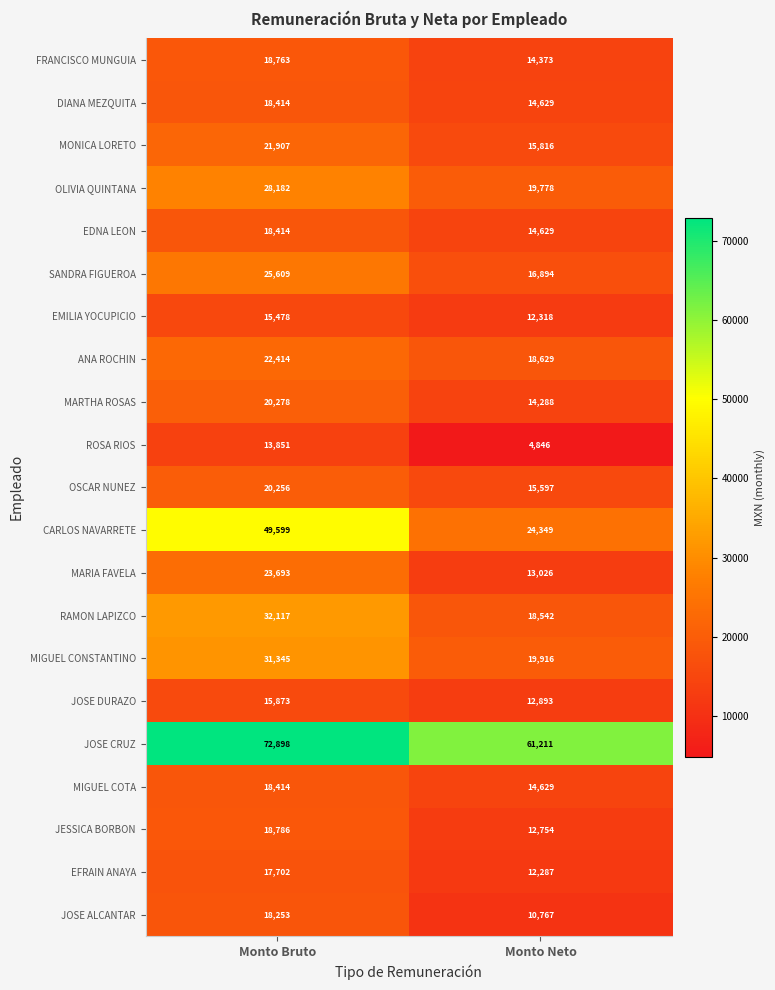

The value of RAMON LAPIZCO at Monto Bruto is 56827. True or false?

False